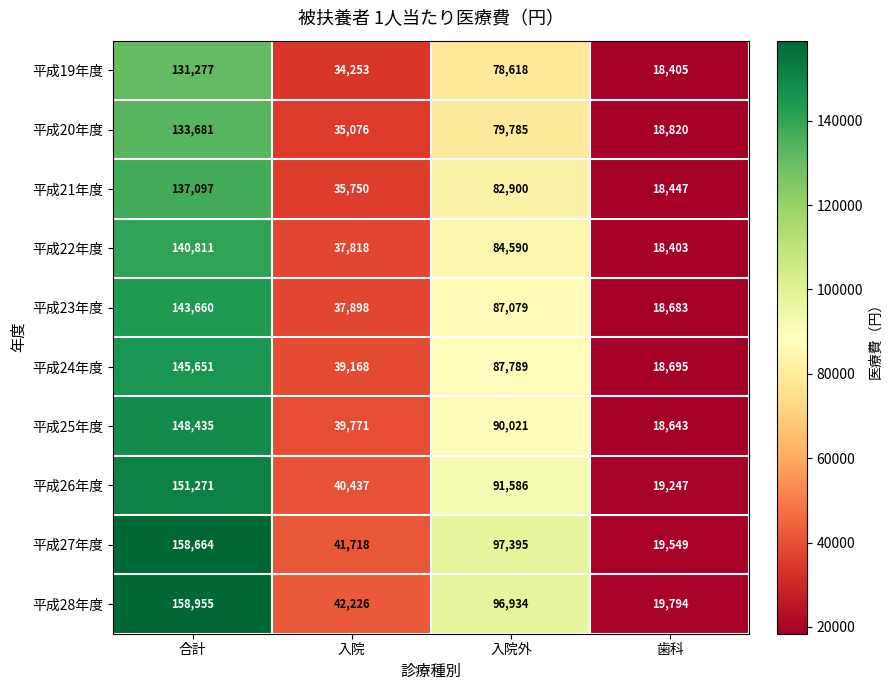

Is it true that 平成21年度 equals 82900 at 入院外?

True